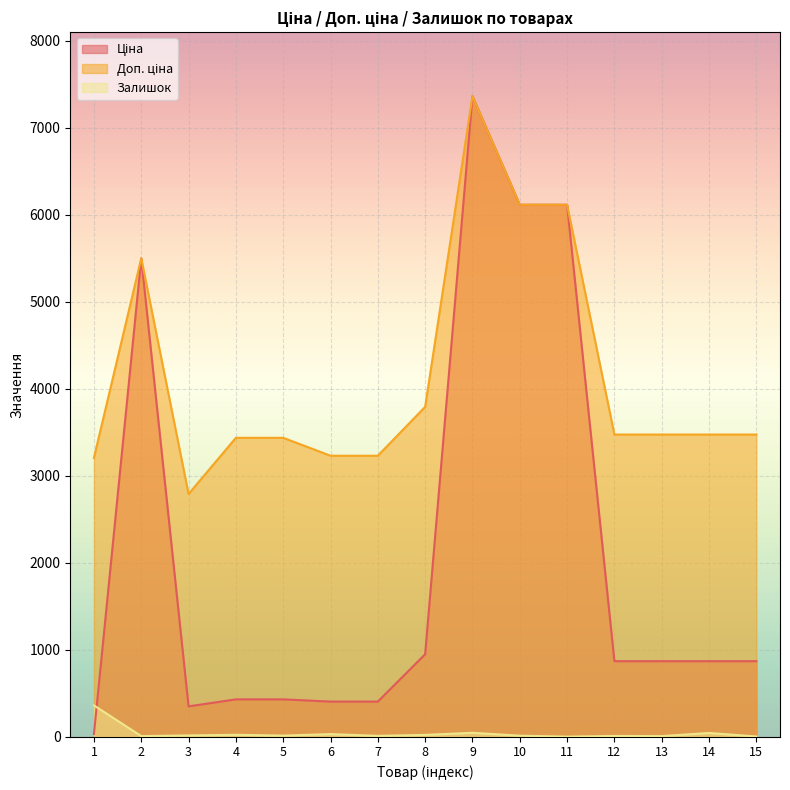

Where is Ціна nearest to the value 3696?

2